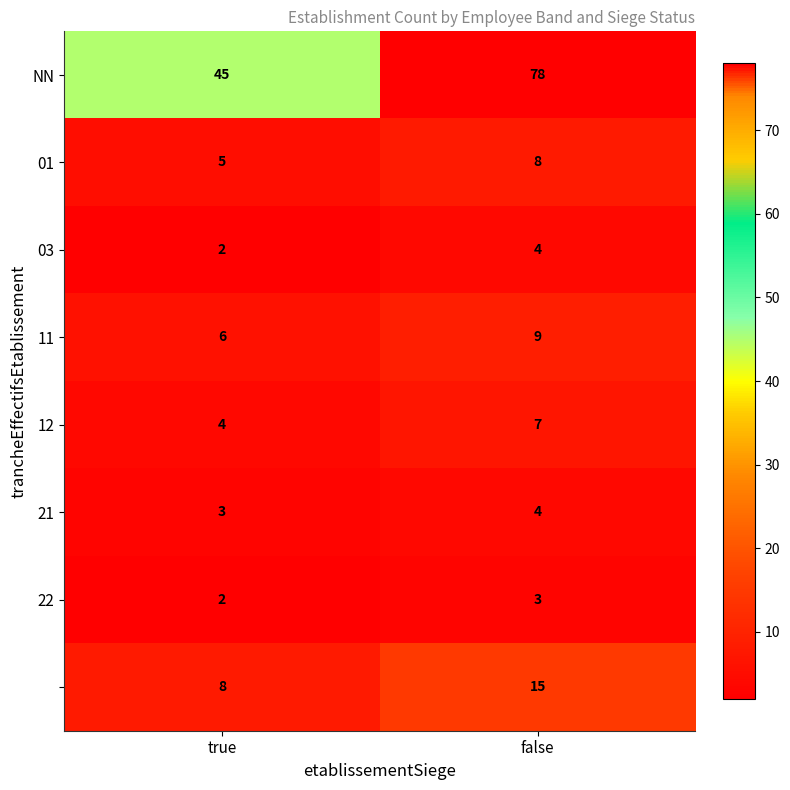

What is the spread (max minus min) of values at false?

75